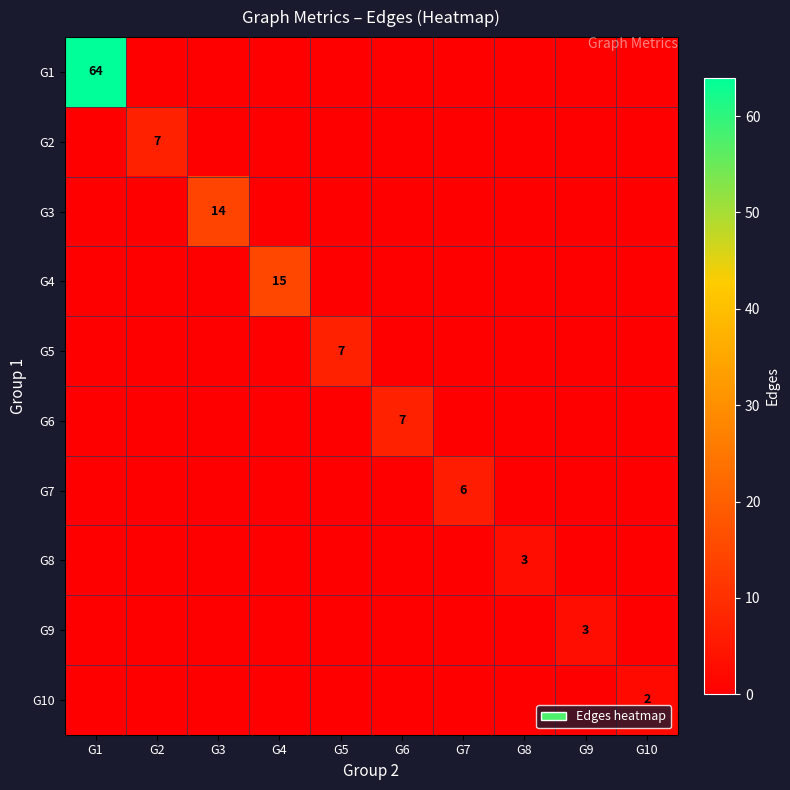

What is the spread (max minus min) of values at G8?

3